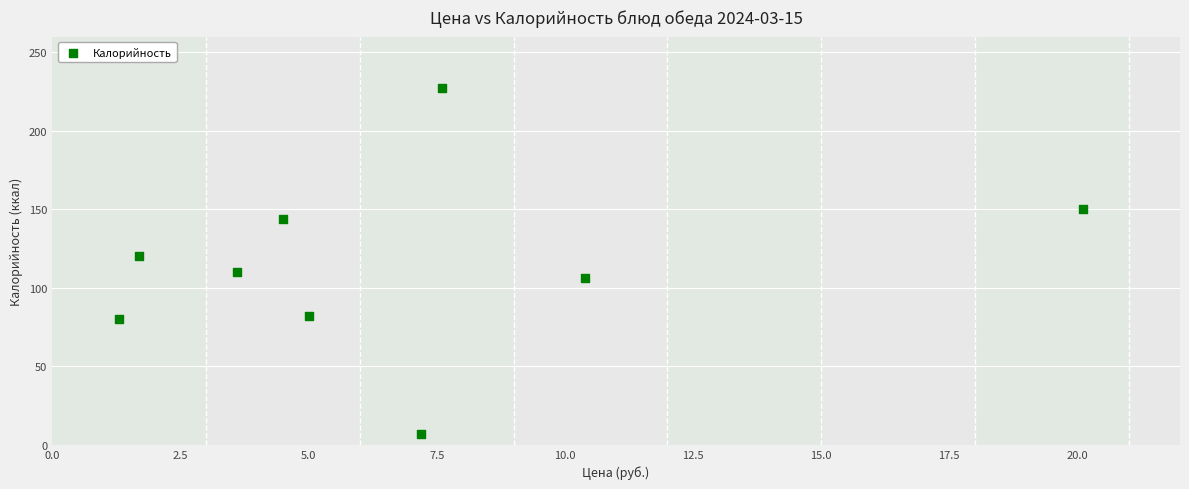

What is the range of Y values (max minus min)?

220